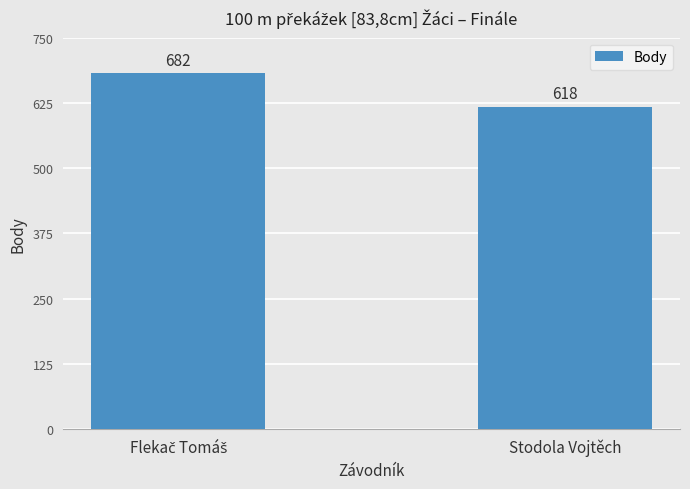

What is the value of the 2nd bar from the left?

618